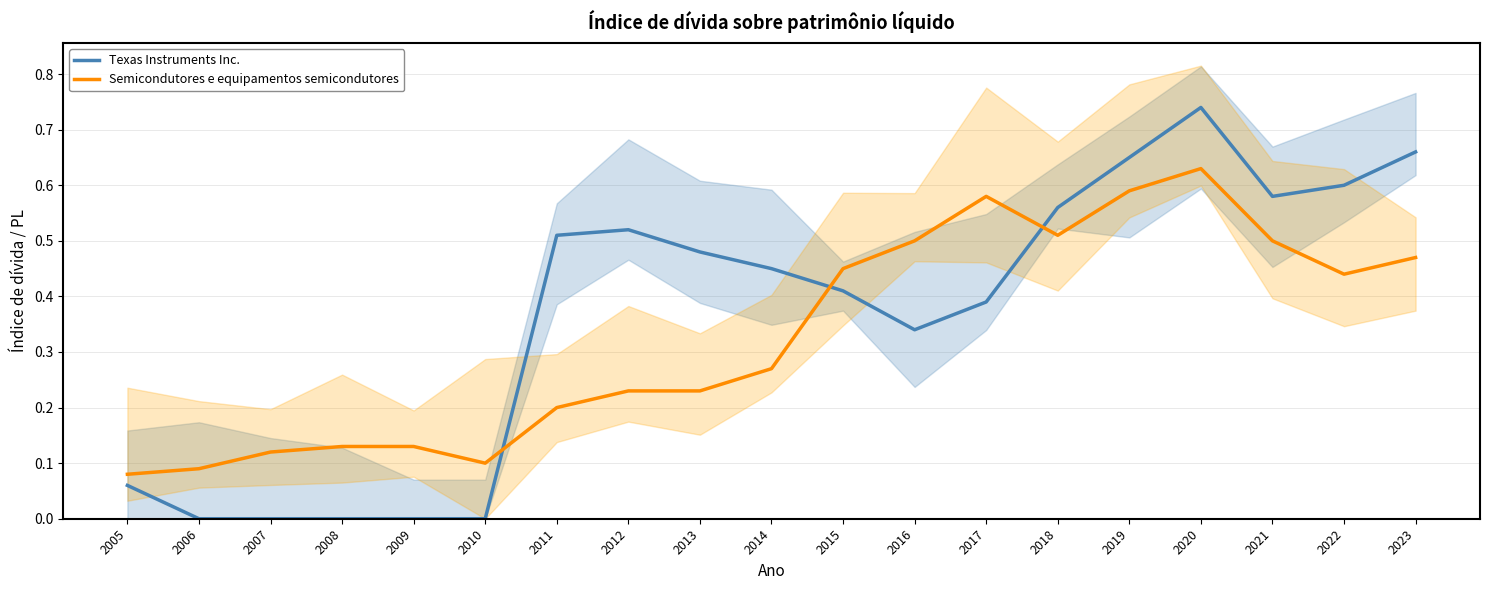

Reading left to right, extract all data points from this chart.

Texas Instruments Inc.: 0.1	0.0	0.0	0.0	0.0	0.0	0.5	0.5	0.5	0.5	0.4	0.3	0.4	0.6	0.7	0.7	0.6	0.6	0.7
Semicondutores e equipamentos semicondutores: 0.1	0.1	0.1	0.1	0.1	0.1	0.2	0.2	0.2	0.3	0.5	0.5	0.6	0.5	0.6	0.6	0.5	0.4	0.5